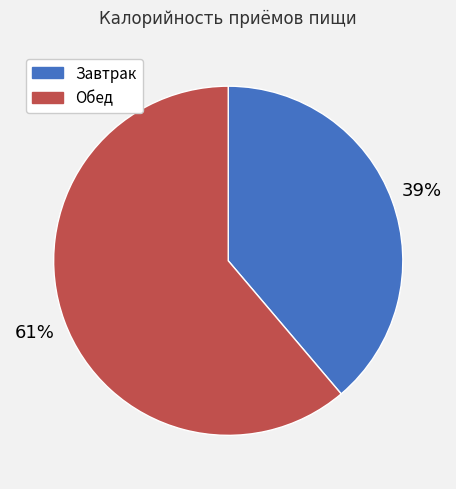

Combined, do Завтрак and Обед account for over 50%?

Yes